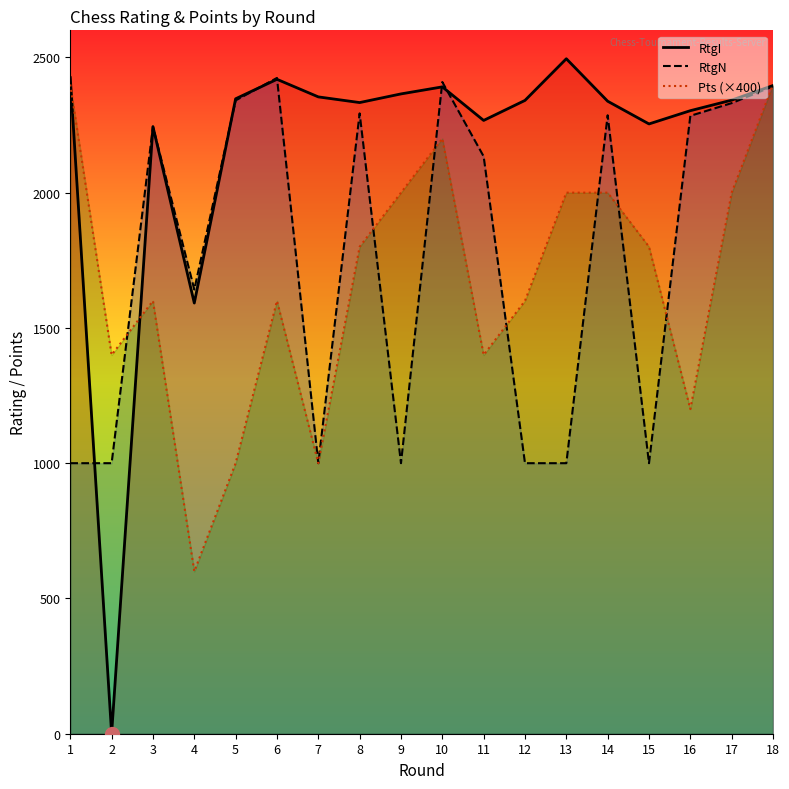

Rank the series by their maximum value, from lowest to highest.

Pts (×400), RtgN, RtgI